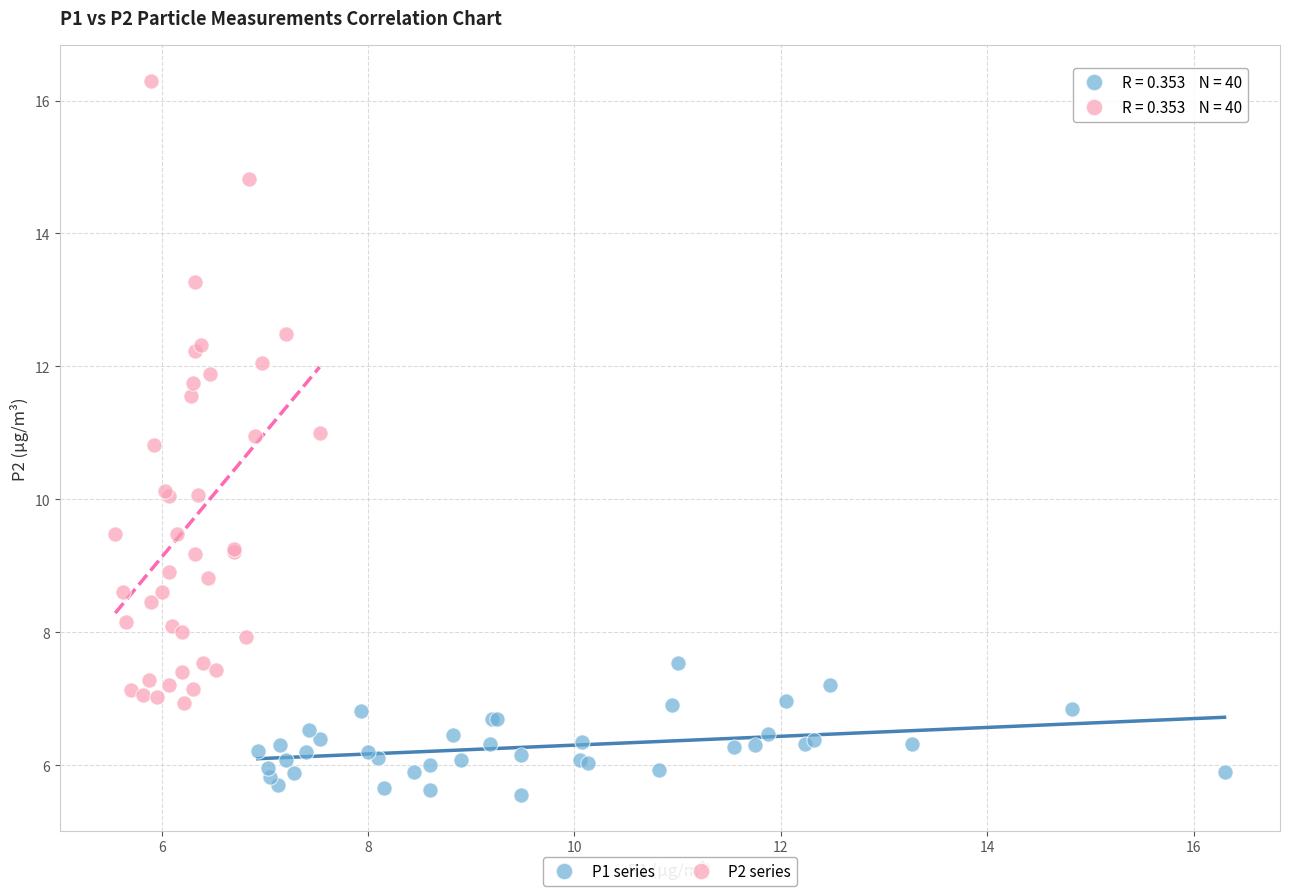

Which series reaches the maximum Y coordinate?

P2 series